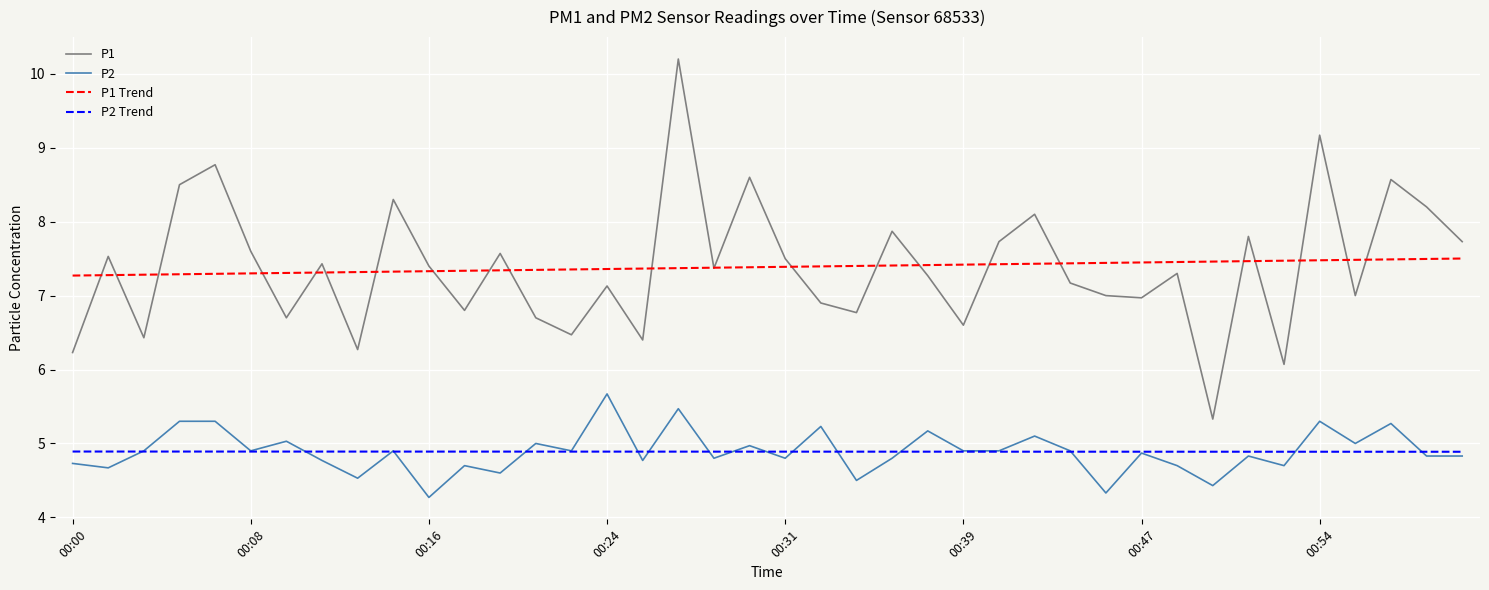

Which series has the widest spread of values?

P1